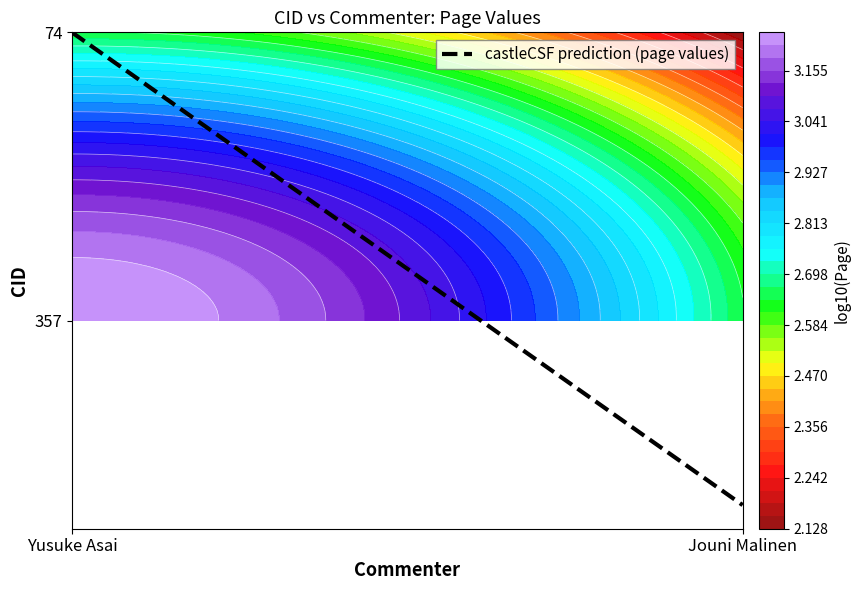

List the labels in order of value, smallest first.

Jouni Malinen, Yusuke Asai